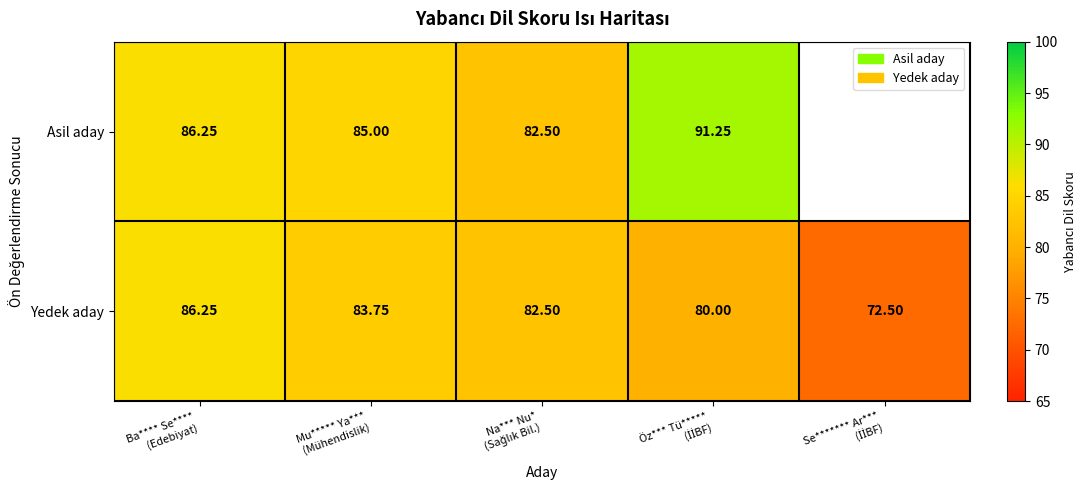

The value of Asil aday at Mu***** Ya*** (Mühendislik) is 54.9. True or false?

False